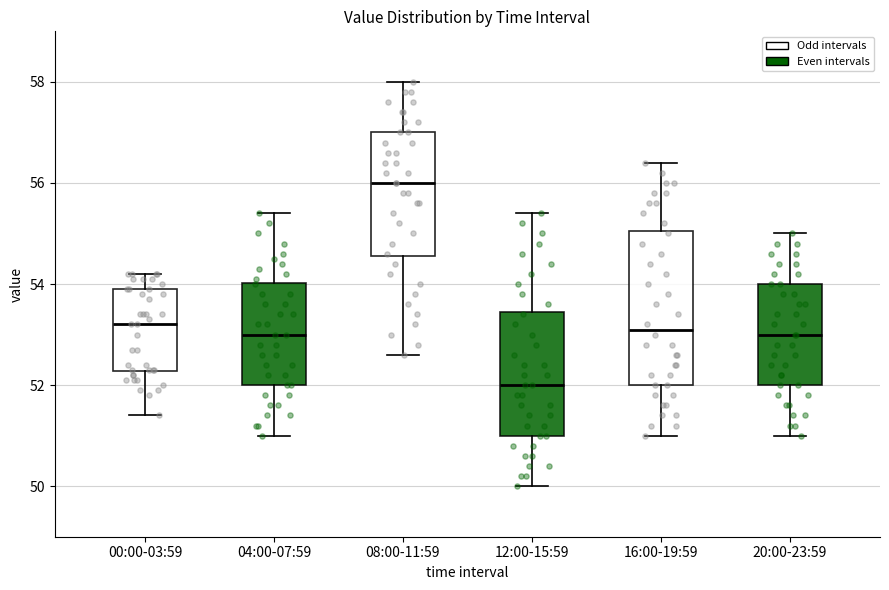

Reading left to right, read every box against the y-axis: the position of its median line, the range the box covers, and the ends of its whiskers. The values are not printed on the chart, so give them approximately, as read against the axis.

00:00-03:59: median 53.2, box 52.2 to 54.0, whiskers 51.4 to 54.2
04:00-07:59: median 53.0, box 52.0 to 54.0, whiskers 51.0 to 55.4
08:00-11:59: median 56.0, box 54.6 to 57.0, whiskers 52.6 to 58.0
12:00-15:59: median 52.0, box 51.0 to 53.4, whiskers 50.0 to 55.4
16:00-19:59: median 53.2, box 52.0 to 55.0, whiskers 51.0 to 56.4
20:00-23:59: median 53.0, box 52.0 to 54.0, whiskers 51.0 to 55.0